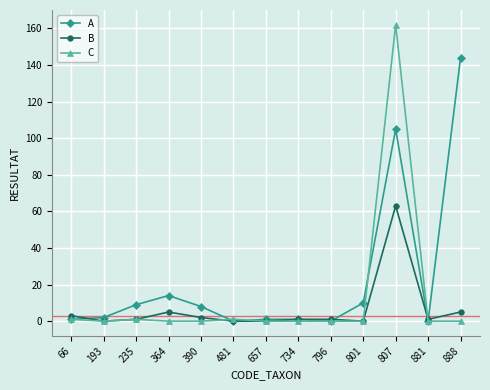

Reading right to left, what are all the values shown in this chart?

A: 888=144	881=0	807=105	801=10	796=0	734=1	657=1	481=0	390=8	364=14	235=9	193=2	66=1
B: 888=5	881=1	807=63	801=0	796=1	734=1	657=0	481=0	390=2	364=5	235=1	193=0	66=3
C: 888=0	881=0	807=162	801=0	796=0	734=0	657=0	481=1	390=0	364=0	235=1	193=0	66=1